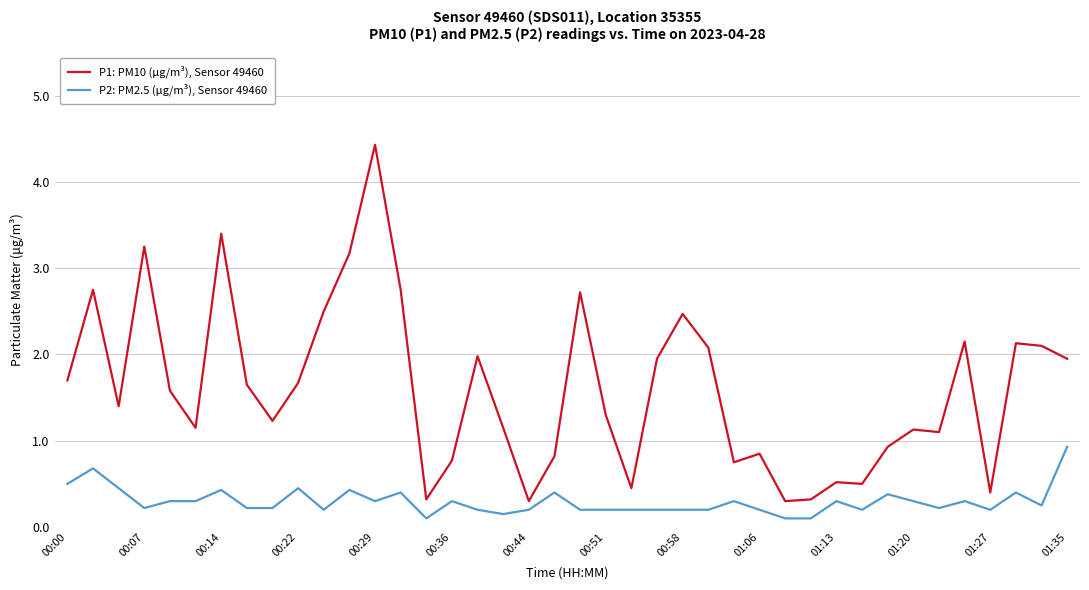

Which series has the largest total across all categories?

P1: PM10 (µg/m³), Sensor 49460